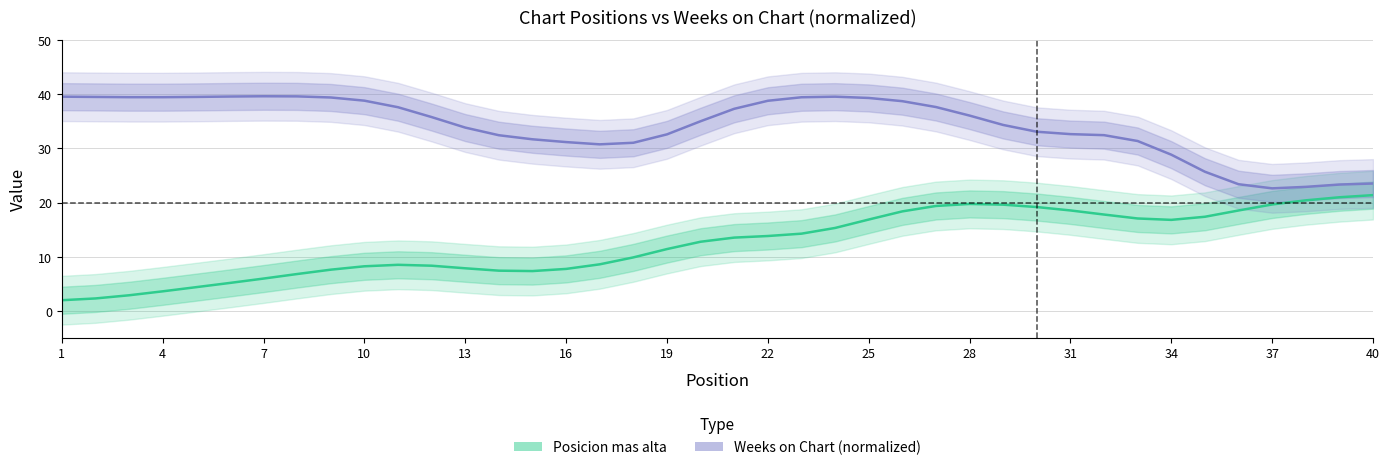

Is it true that Posicion mas alta equals 12.9 at 10?

False